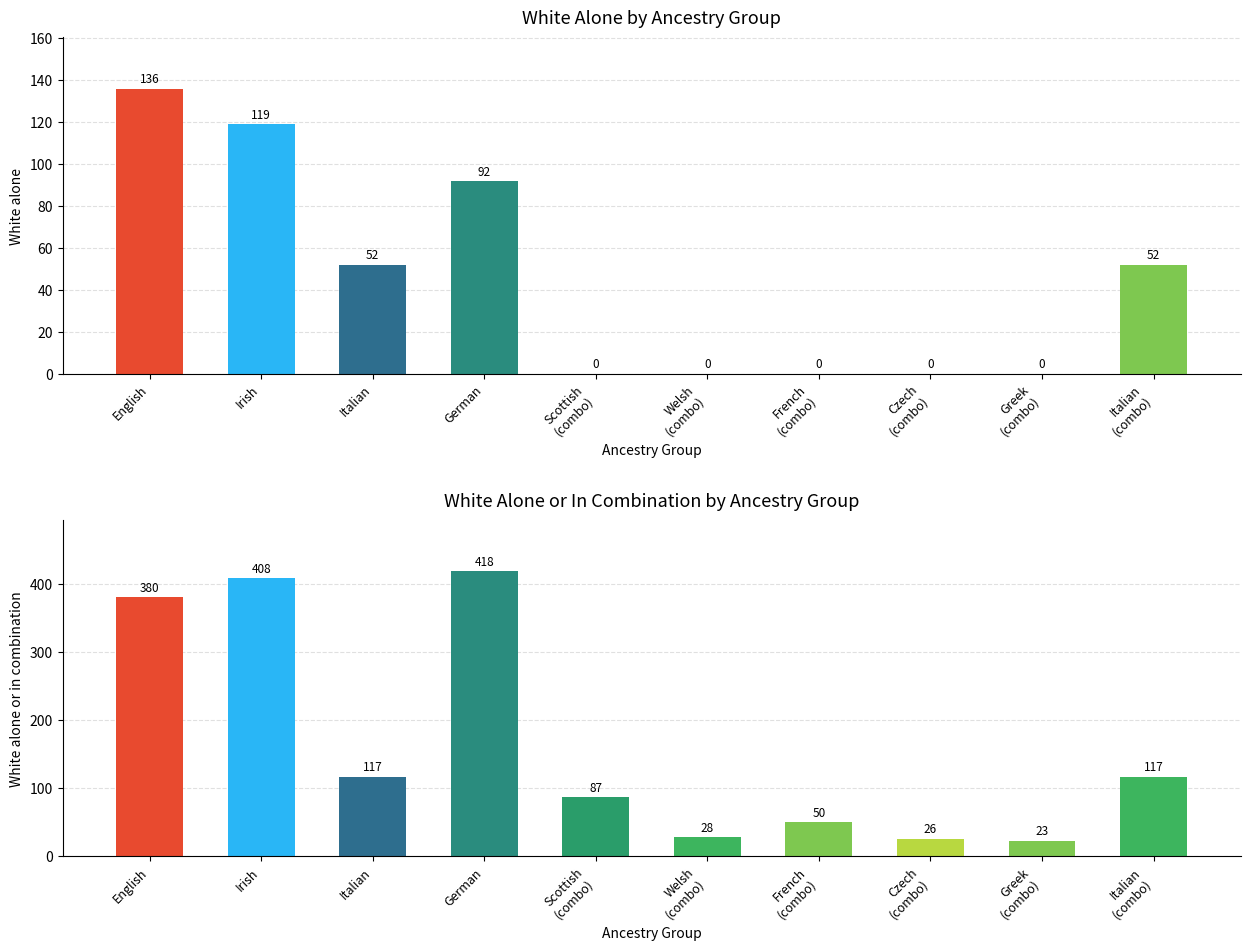

Are the bars horizontal?

No